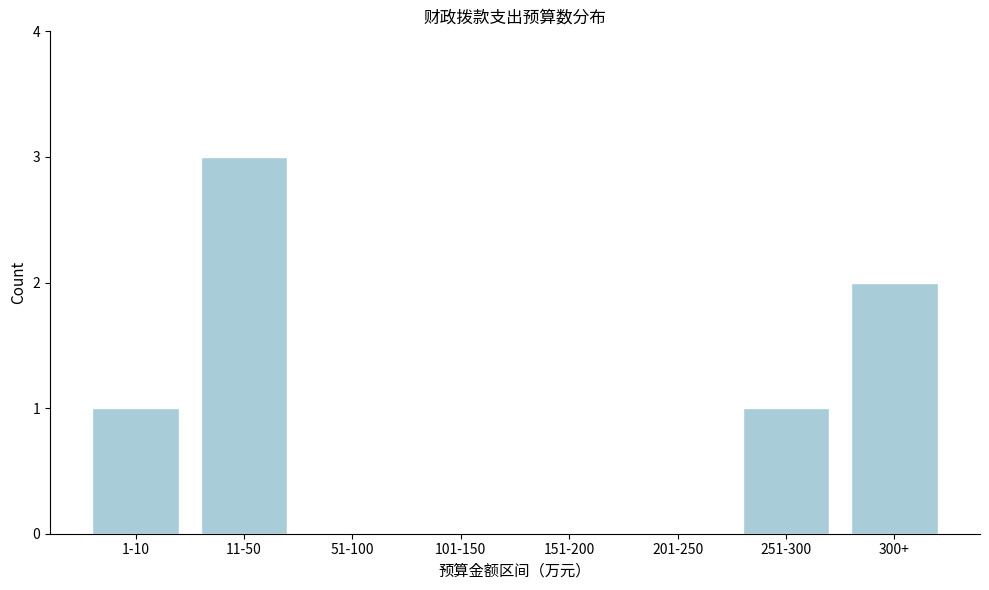

Reading right to left, extract all data points from this chart.

300+=2	251-300=1	201-250=0	151-200=0	101-150=0	51-100=0	11-50=3	1-10=1